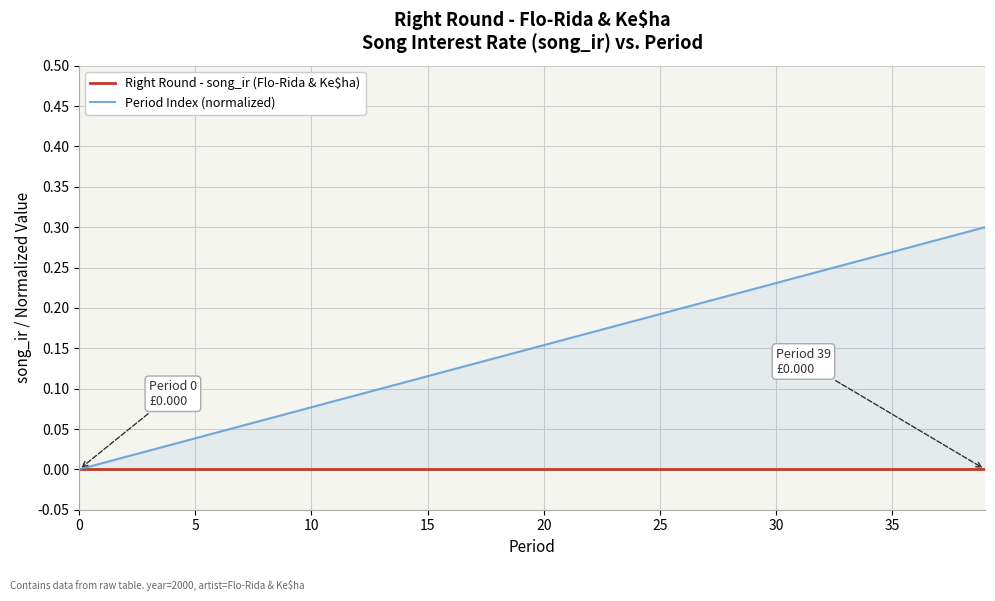

Between 24 and 28, which series saw the biggest shift?

Period Index (normalized)